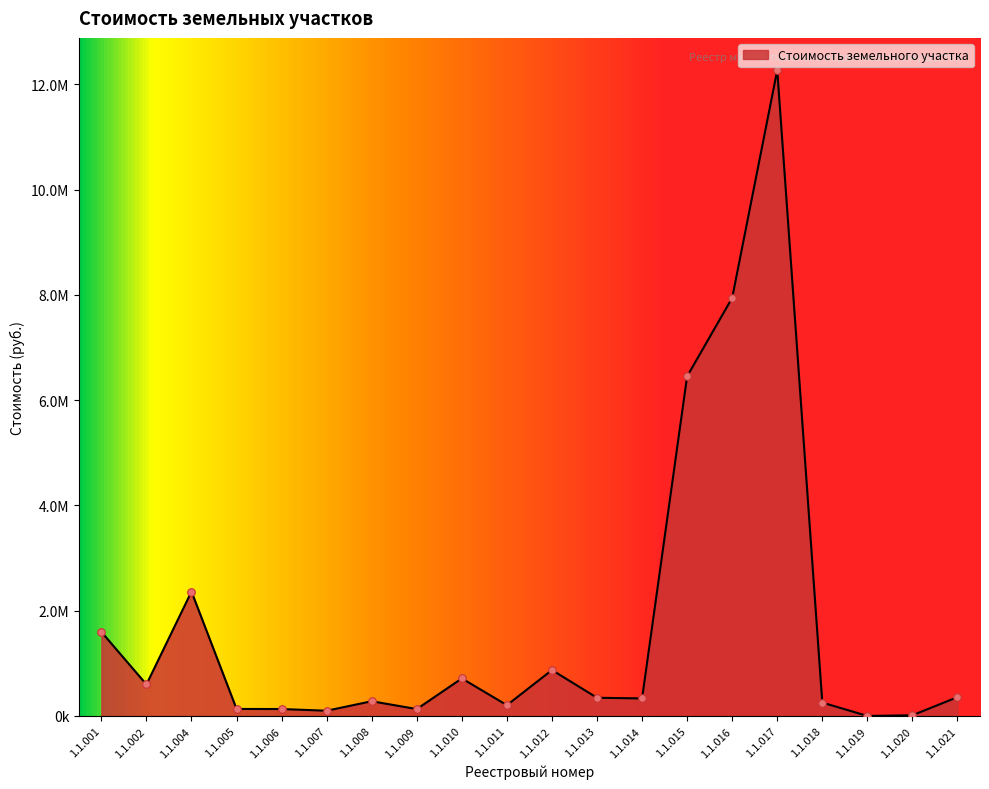

What is the change in value from 1.1.004 to 1.1.014?

-2030048.2